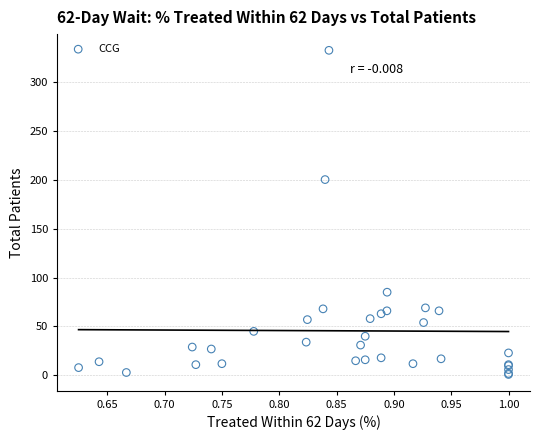

What Y value in the scatter plot is closest to 166?

200